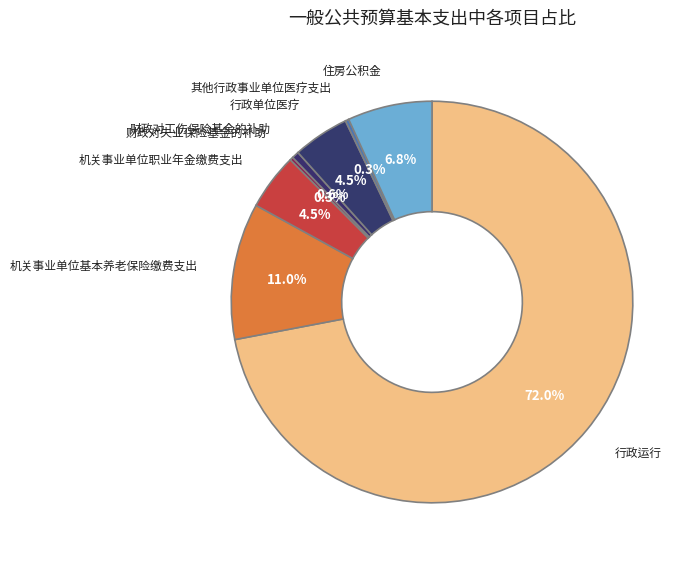

Does any single category account for the majority?

Yes